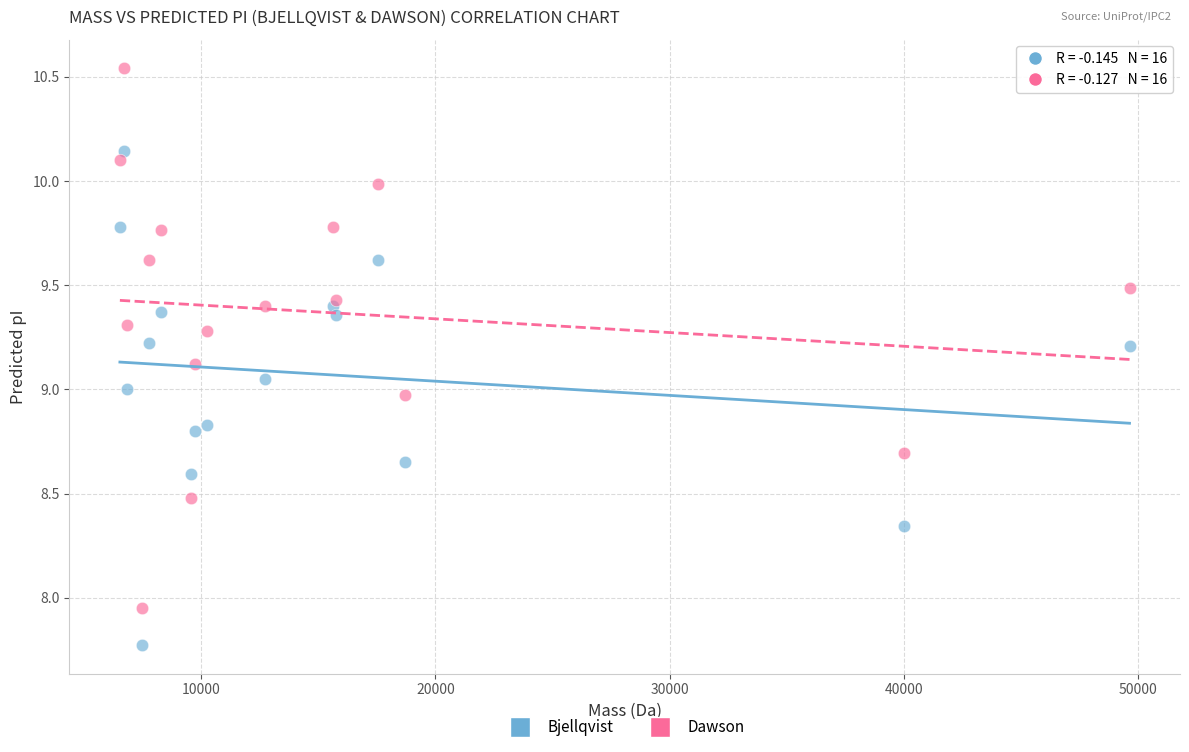

Which series reaches the maximum Y coordinate?

Dawson